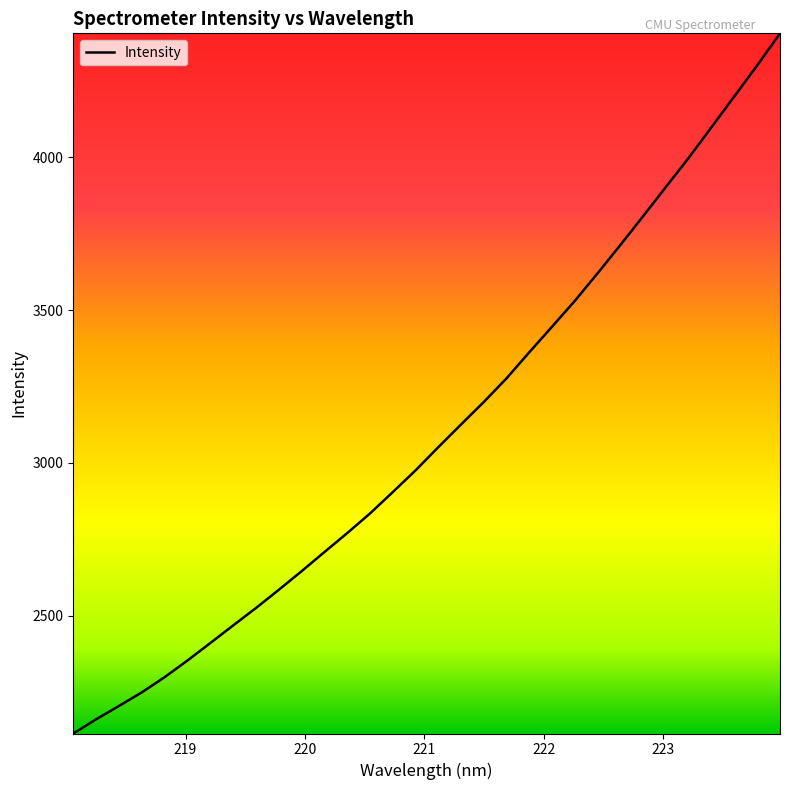

What is the smallest value displayed?

2114.2